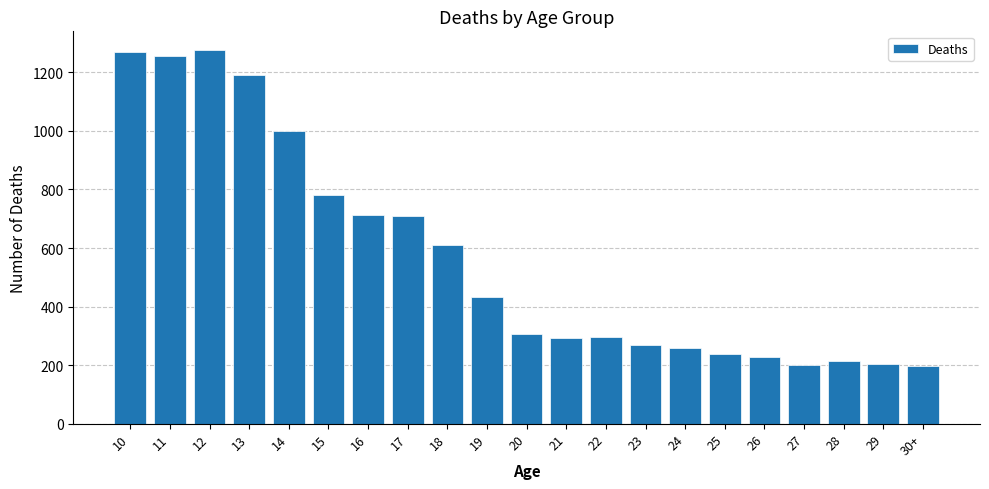

What is the smallest value displayed?

198